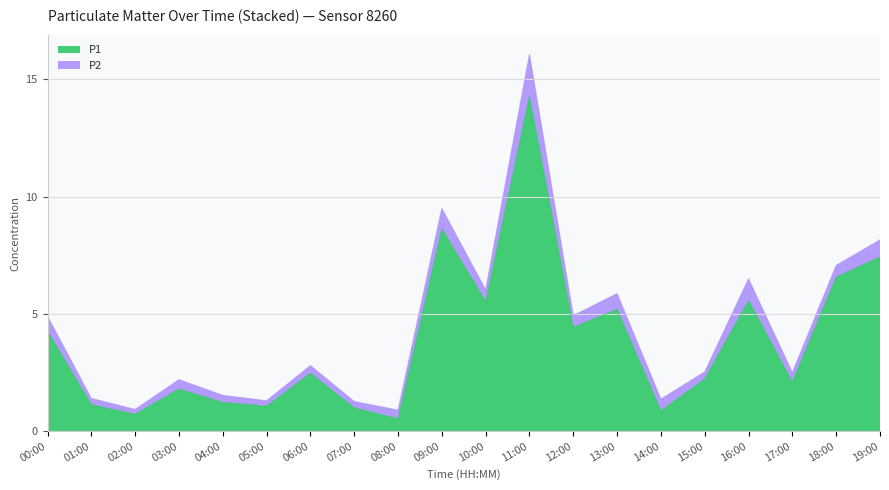

The chart shows a value of 2.1 at 04:00. True or false?

False